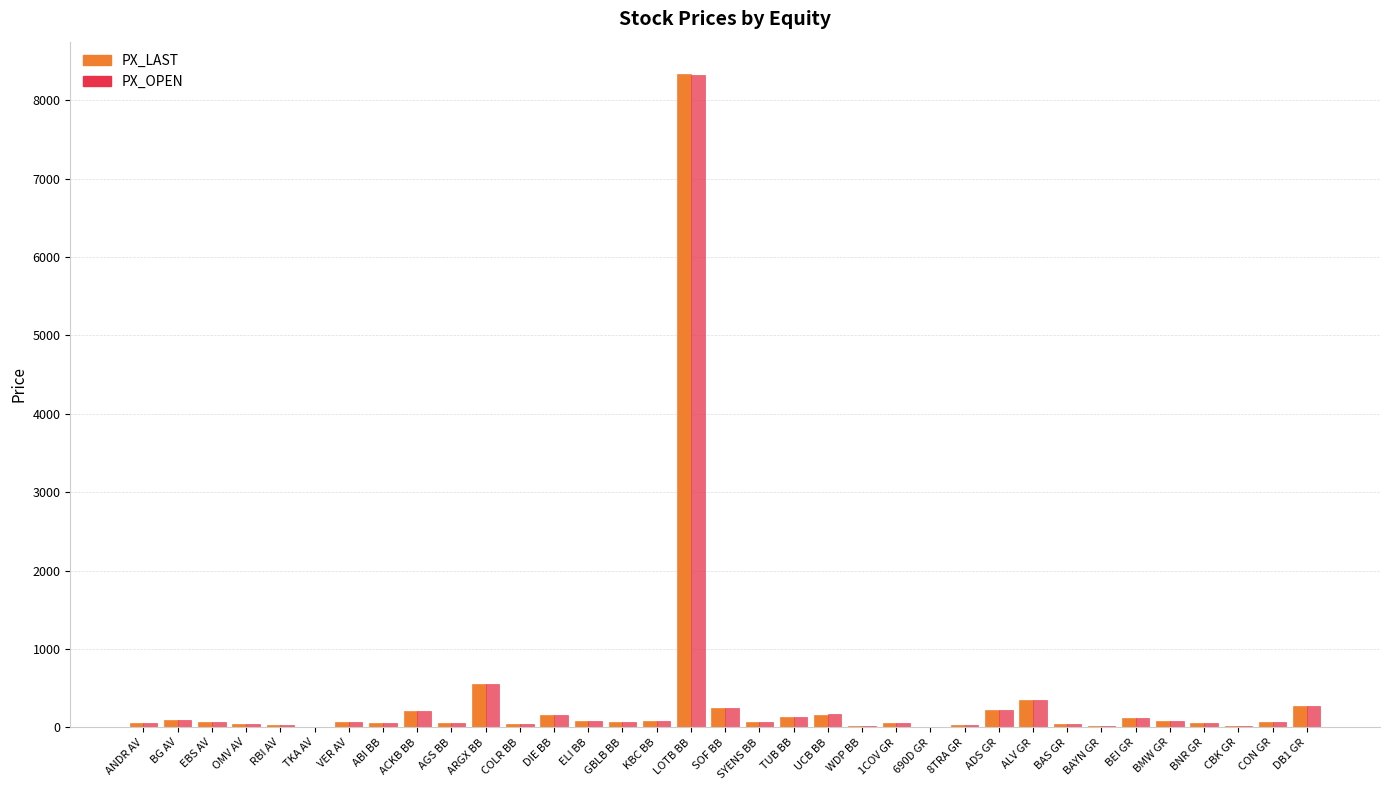

The PX_LAST series shows 355.6 at ALV GR. True or false?

True